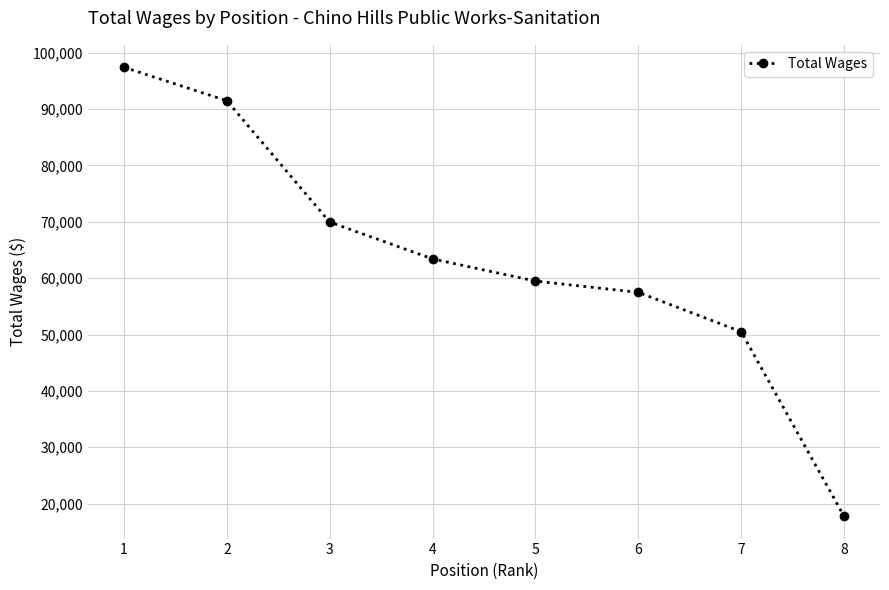

Is this an area chart (filled region under the line)?

No